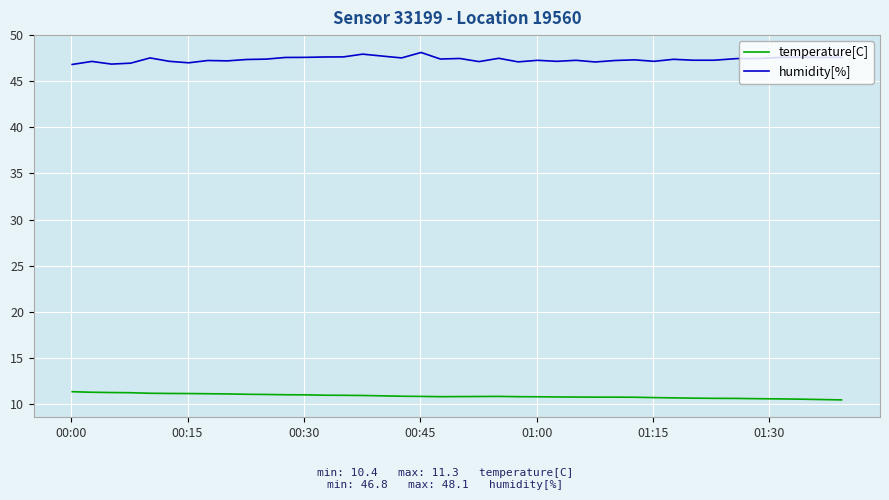

True or false: humidity[%] and temperature[C] cross at least once.

False